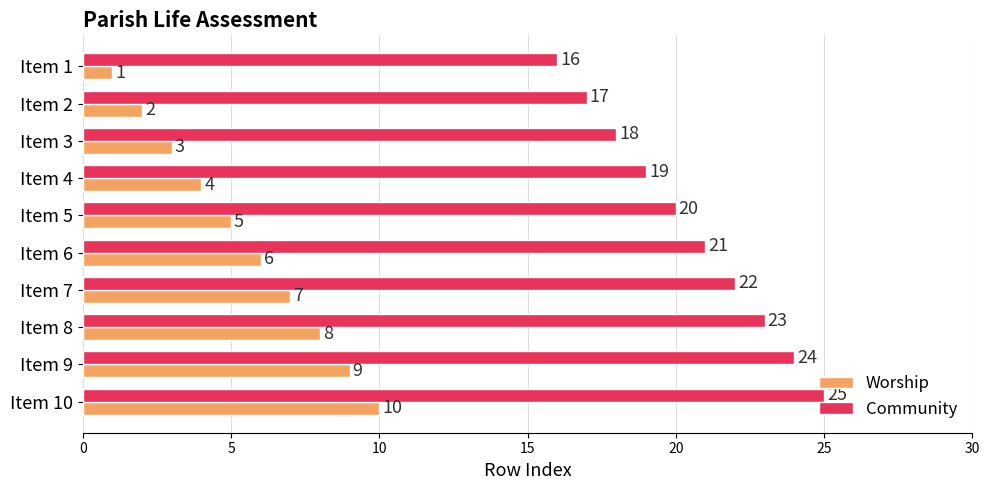

Is it true that Worship equals 6 at Item 6?

True